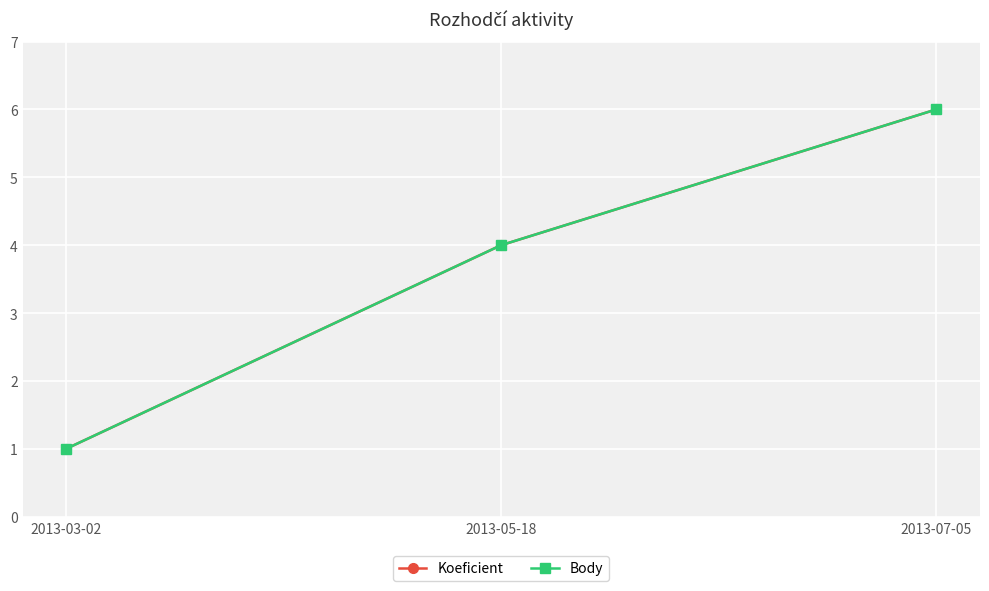

What is the sum of all Koeficient values?

11